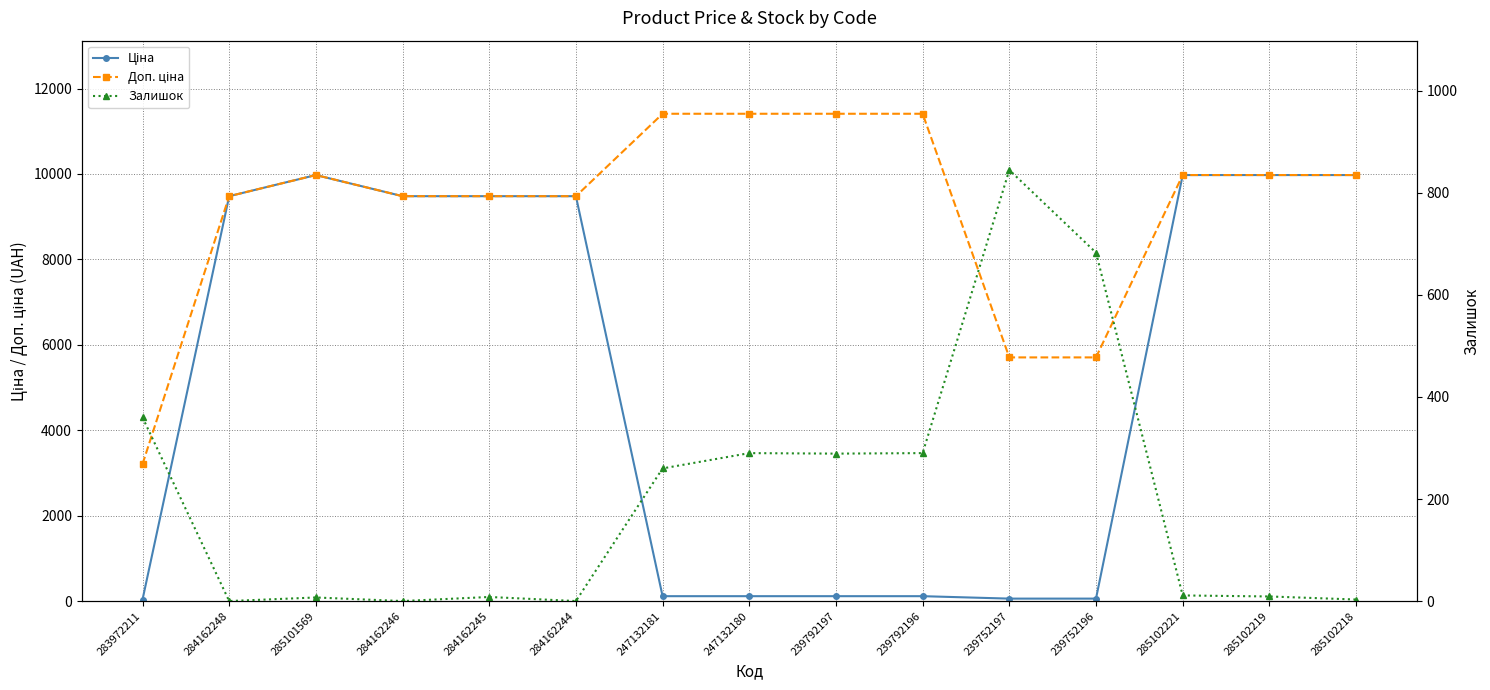

At which label does Залишок reach its peak?

239752197